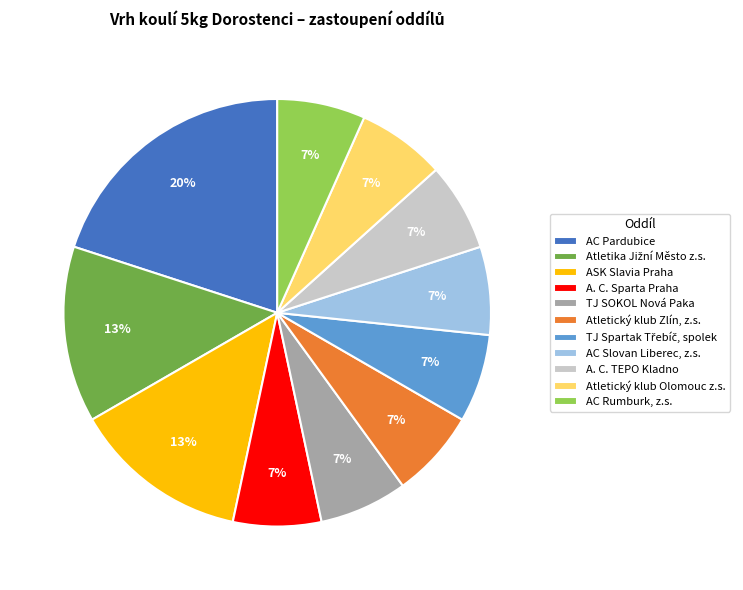

Is there any slice that represents more than half of the pie?

No